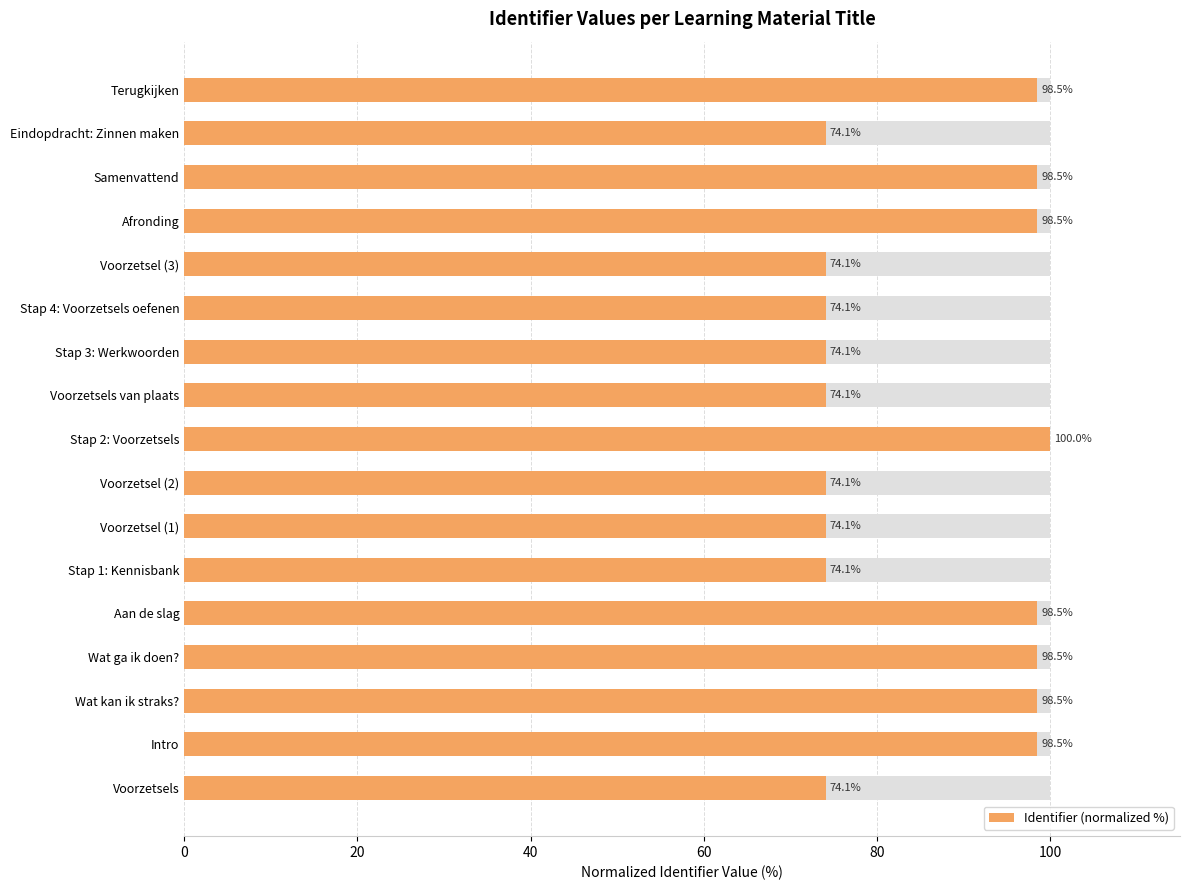

How many bars are there in total?

17